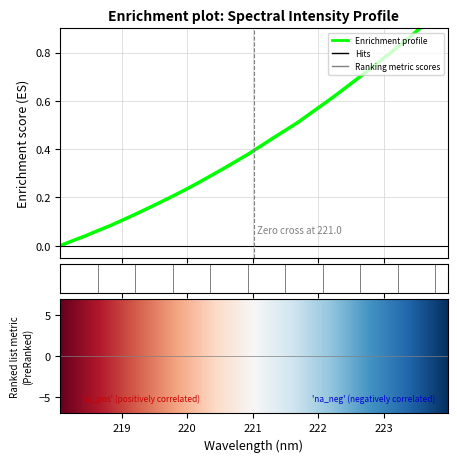

Between 219.7801 and 223.5987, which is larger?

223.5987